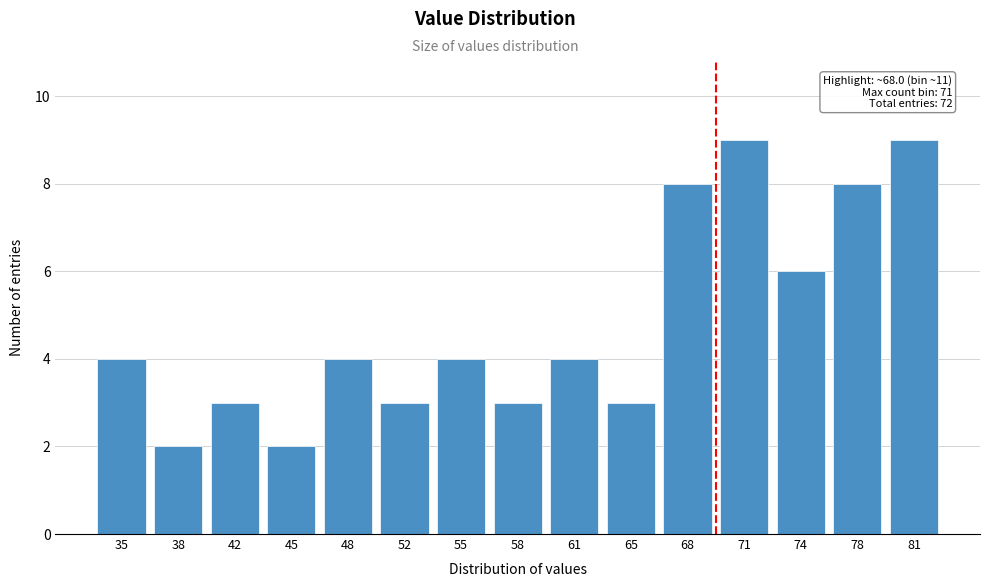

Reading right to left, what are all the values shown in this chart?

9	8	6	9	8	3	4	3	4	3	4	2	3	2	4